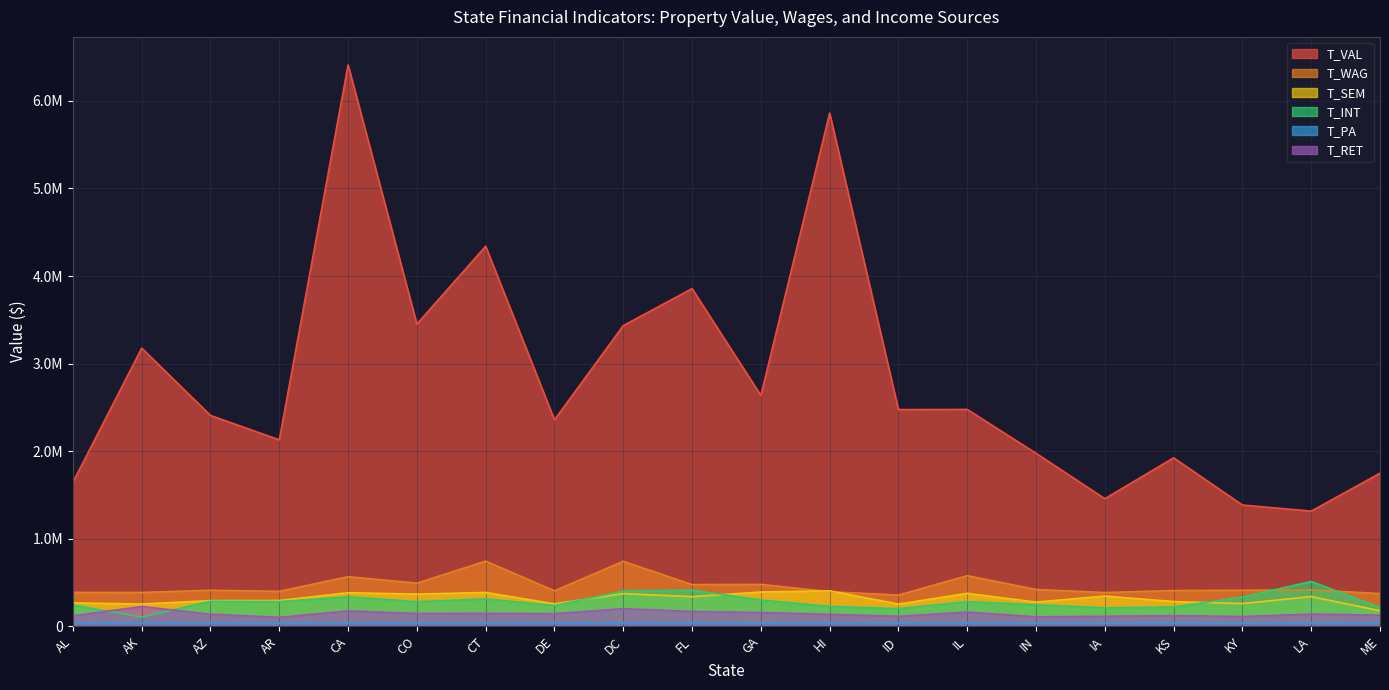

What is the label of the 13th point from the right?

DE